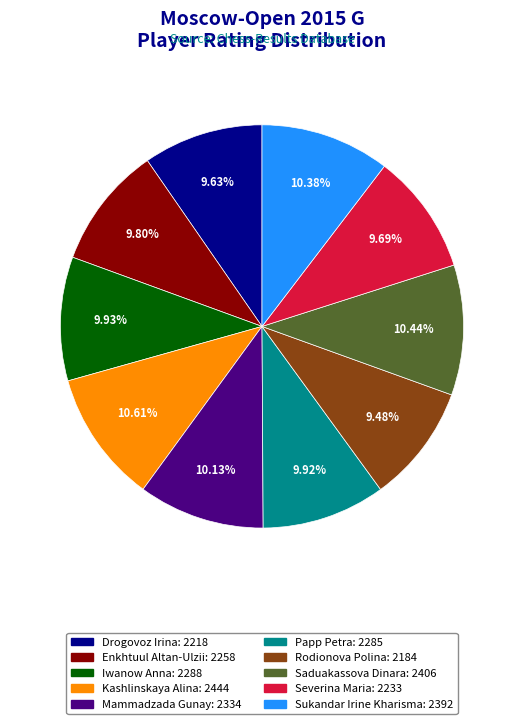

How much of the chart is everything except Iwanow Anna?

90.1%